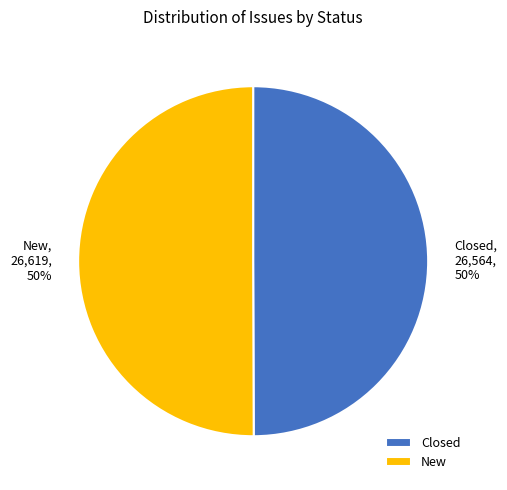

Is it true that New is 50% of the pie?

True